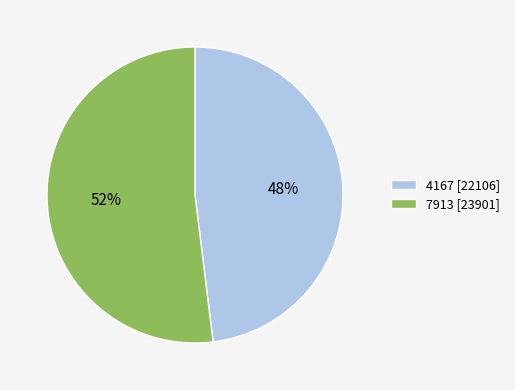

To the nearest percent, what is the difference between the largest and smallest slice percentages?

4%